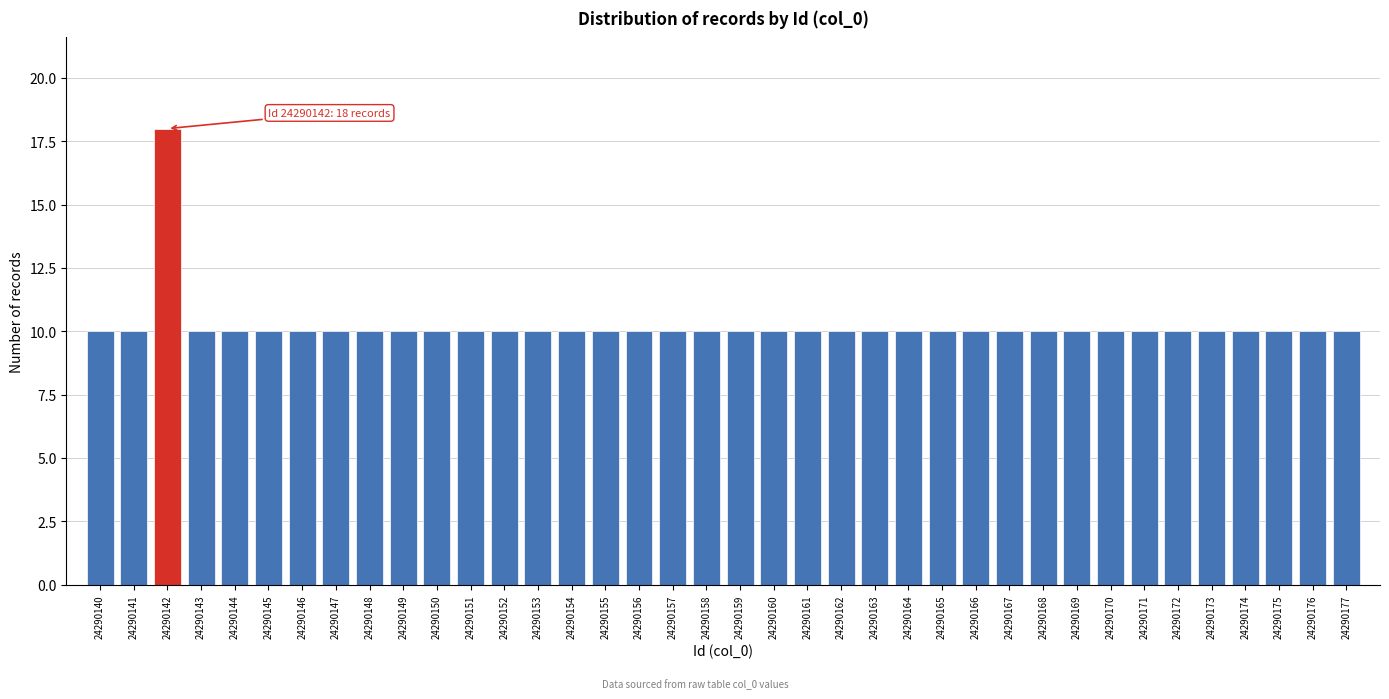

What is the approximate value at 24290166?

10